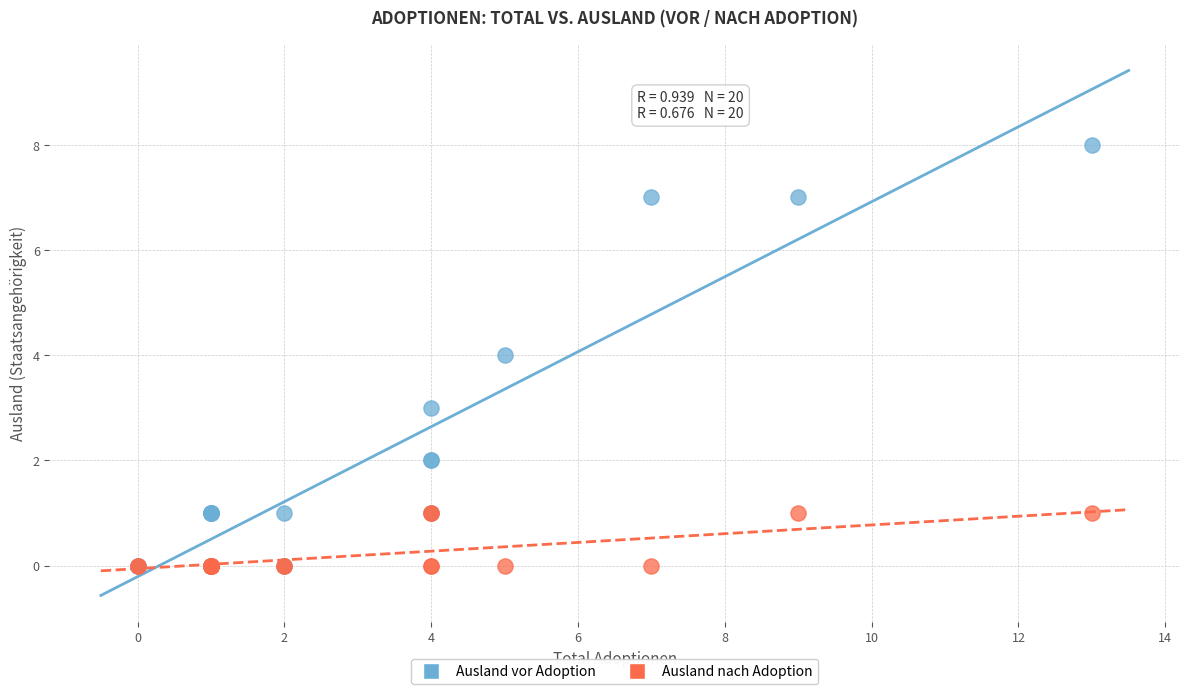

What are all the series names shown in the legend?

Ausland vor Adoption, Ausland nach Adoption